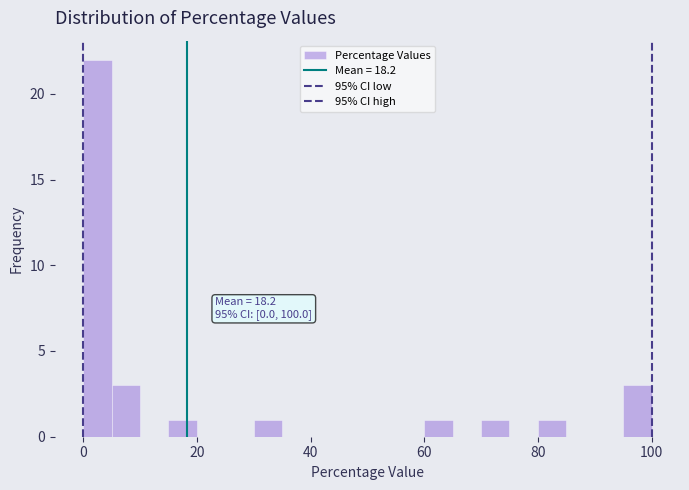

Read against the x-axis, roughly where is the centre of the tallest bar?

2